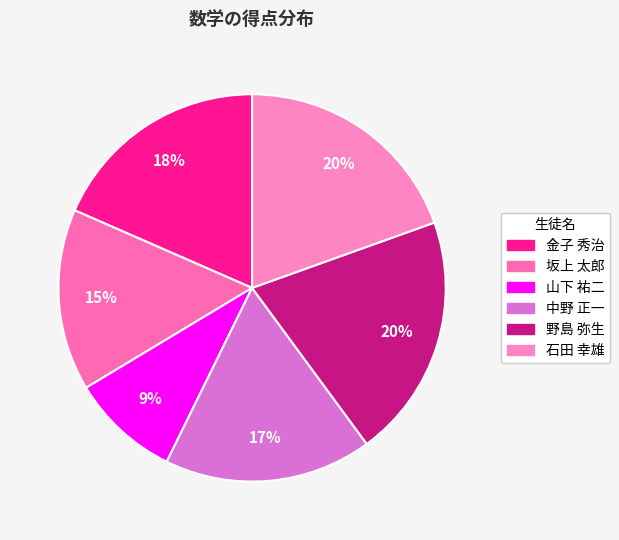

What percentage is the 坂上 太郎 slice, to the nearest percent?

15%